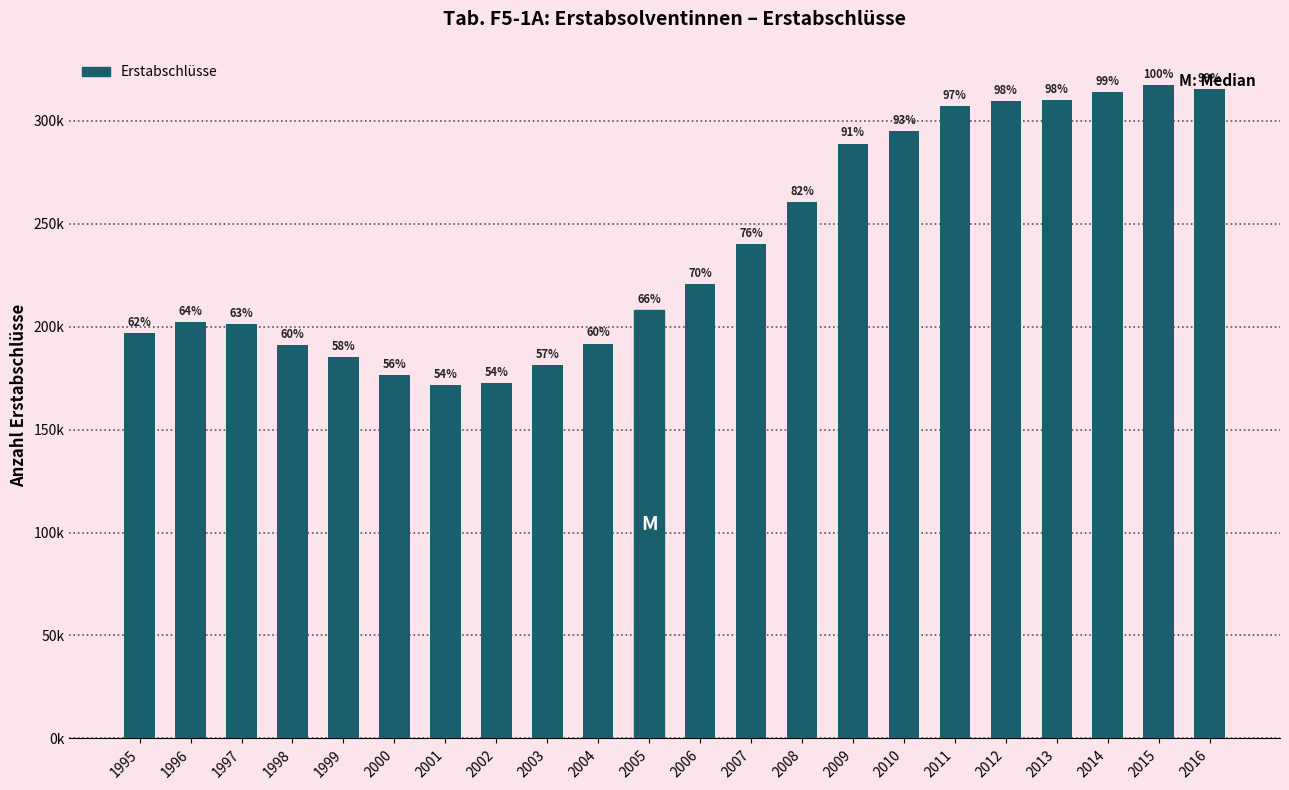

Does the chart contain any negative values?

No